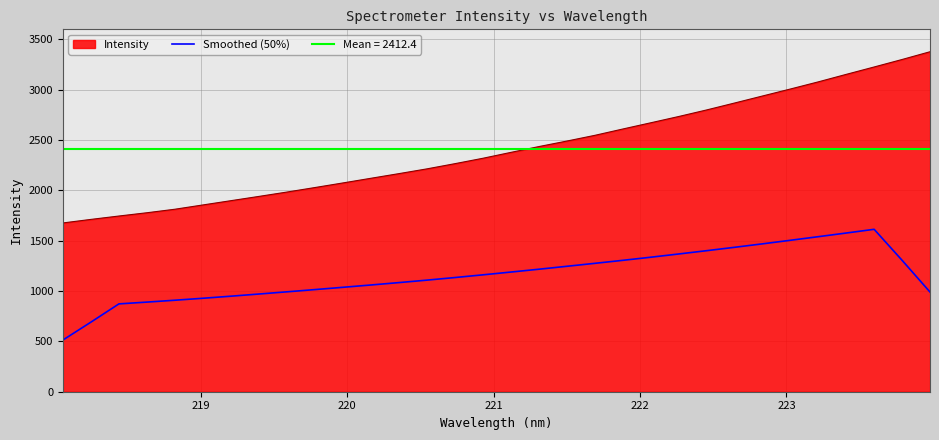

What is the highest value of the Smoothed (50%) series?

1613.5